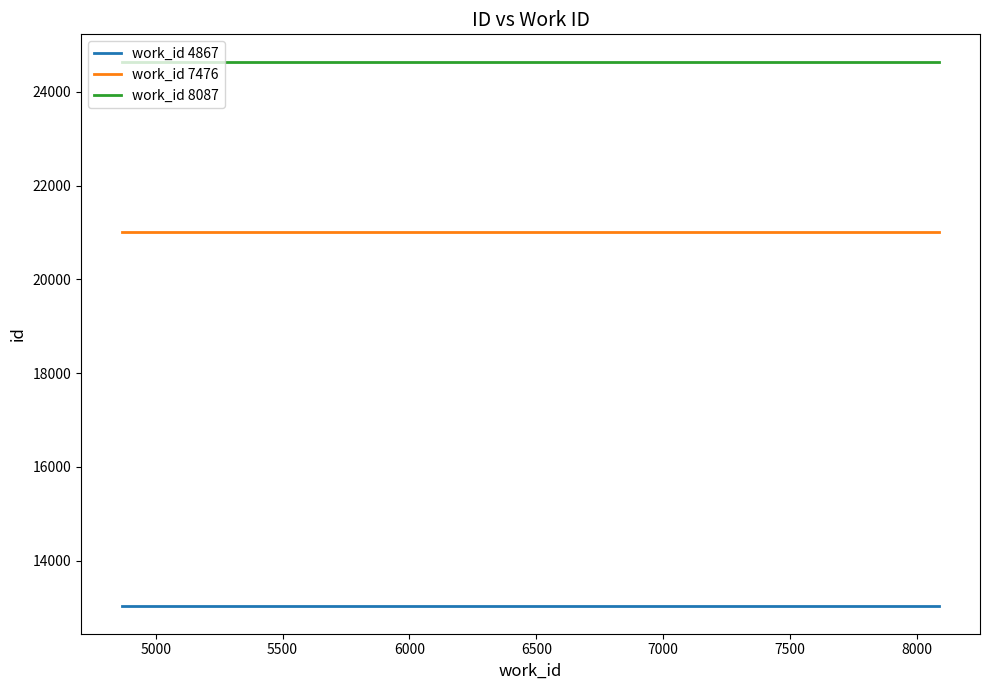

What is the maximum value shown in the chart?

24649